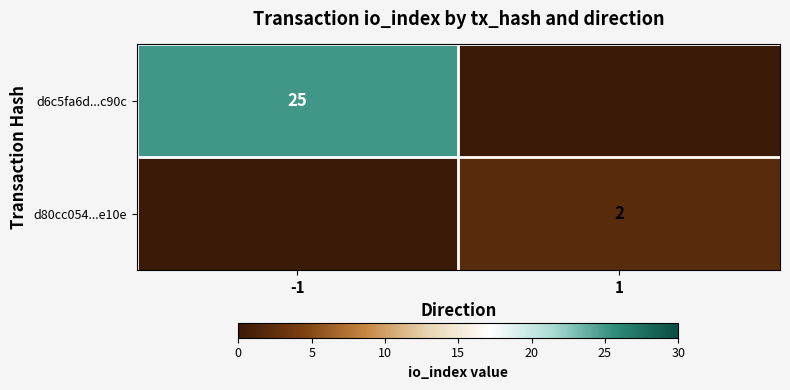

Is it true that d6c5fa6d...c90c equals 25 at -1?

True